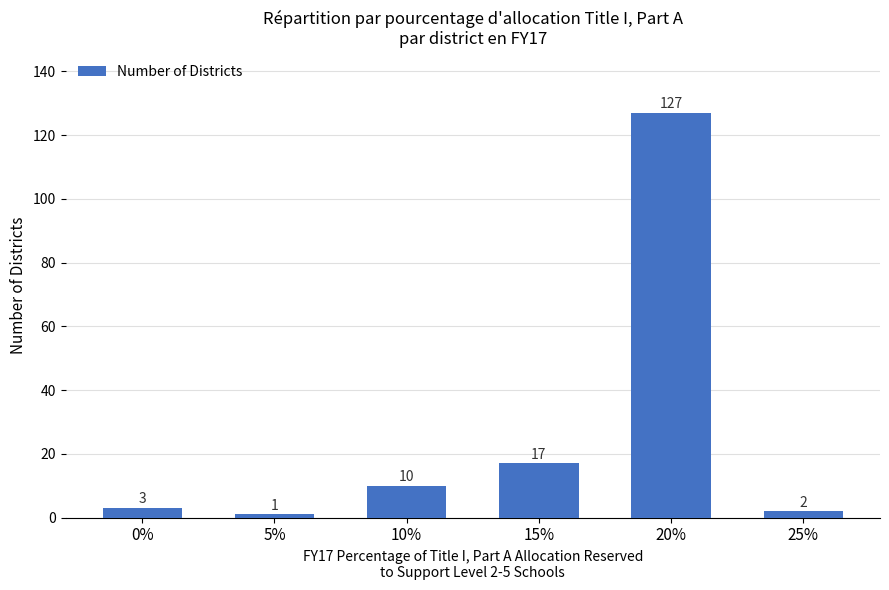

Is it true that the value at 15% is 17?

True